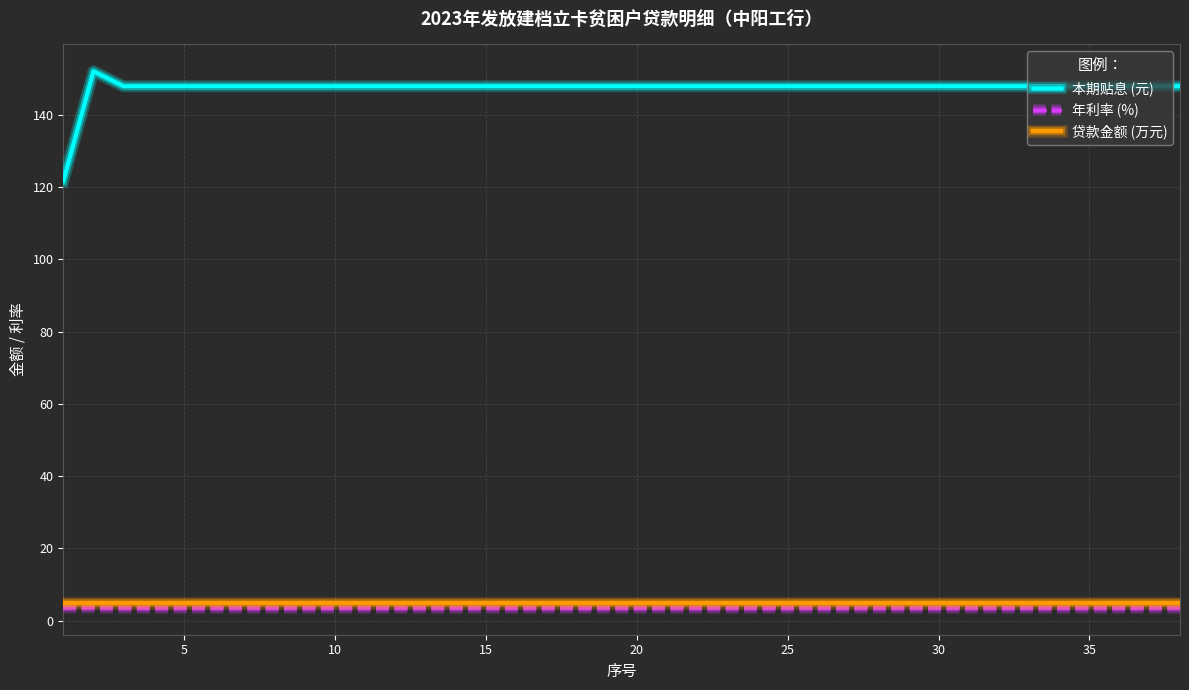

True or false: 本期贴息 (元) and 年利率 (%) intersect in this chart.

False